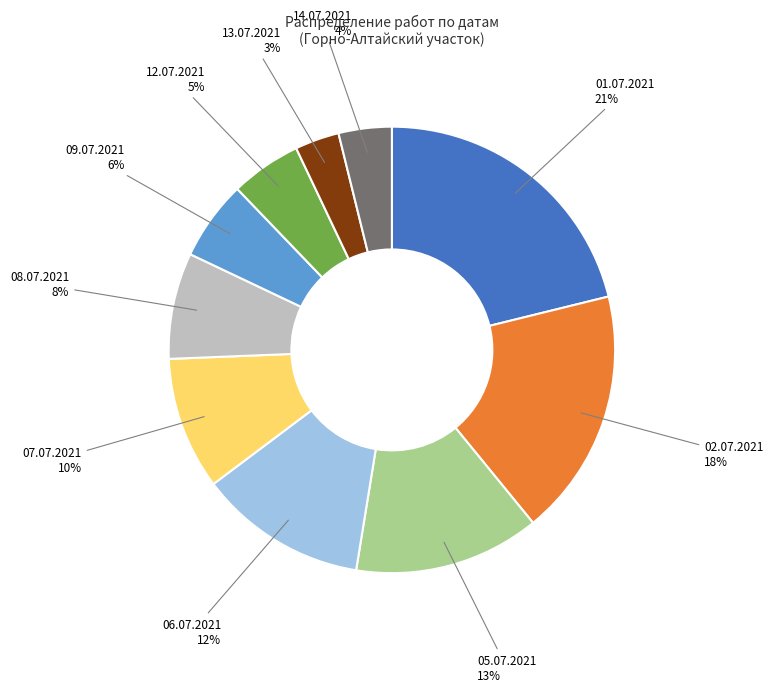

How many slices are in this pie chart?

10